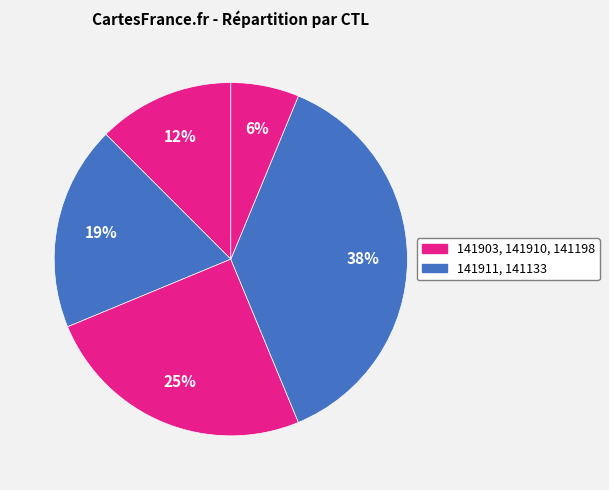

Which slice is the smallest?

141198